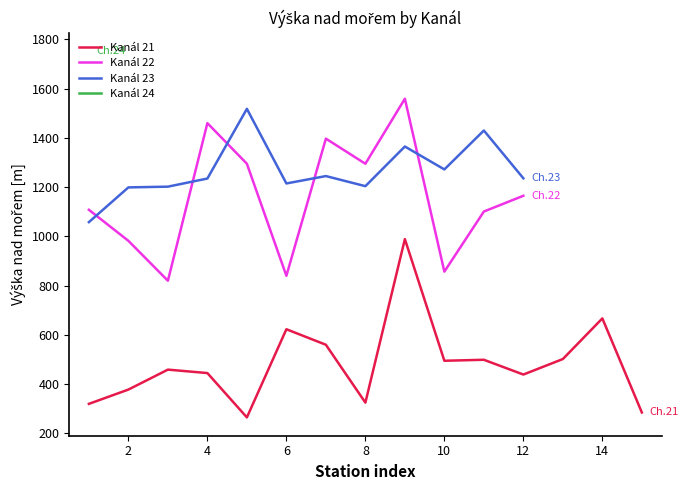

How many interior local peaks does the Kanál 21 series have?

5